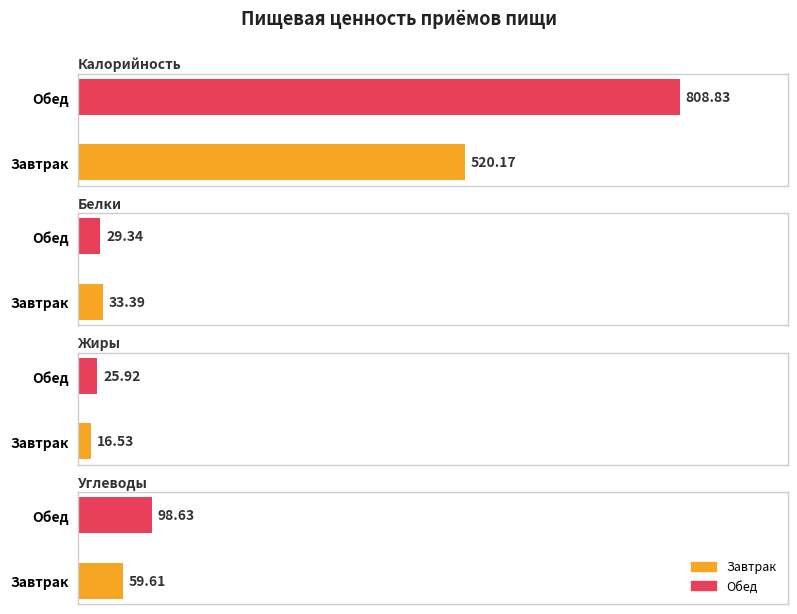

At which label is Жиры closest to 21?

Завтрак